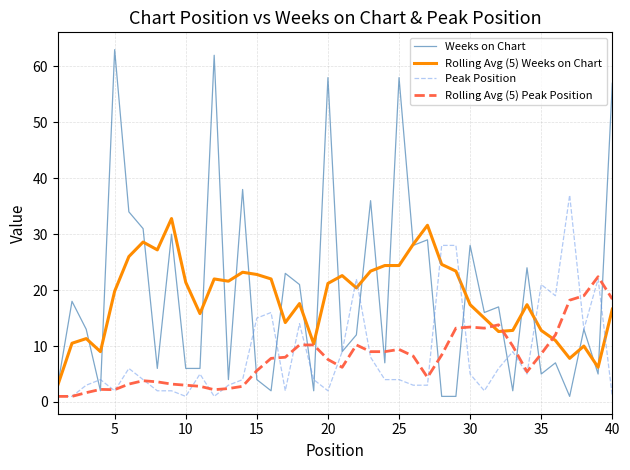

What is the lowest value of the Rolling Avg (5) Weeks on Chart series?

3.0